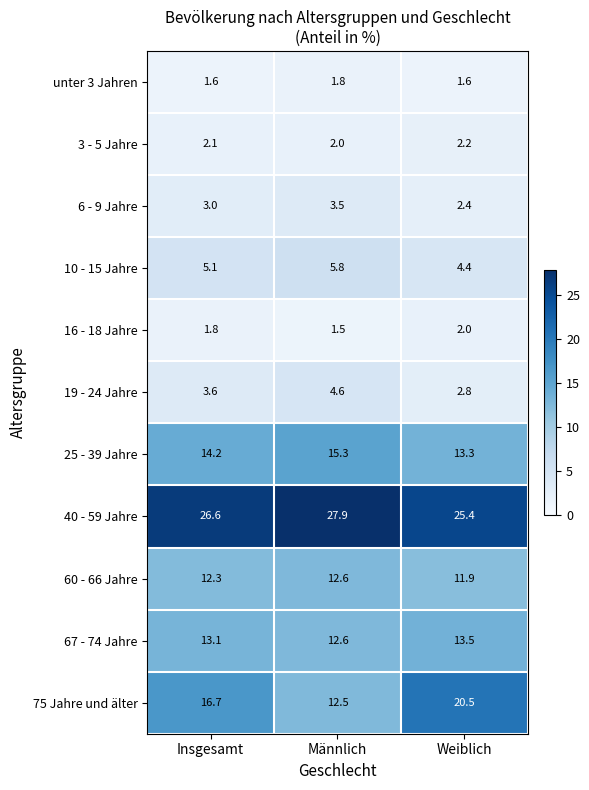

Where is 67 - 74 Jahre nearest to the value 13?

Insgesamt